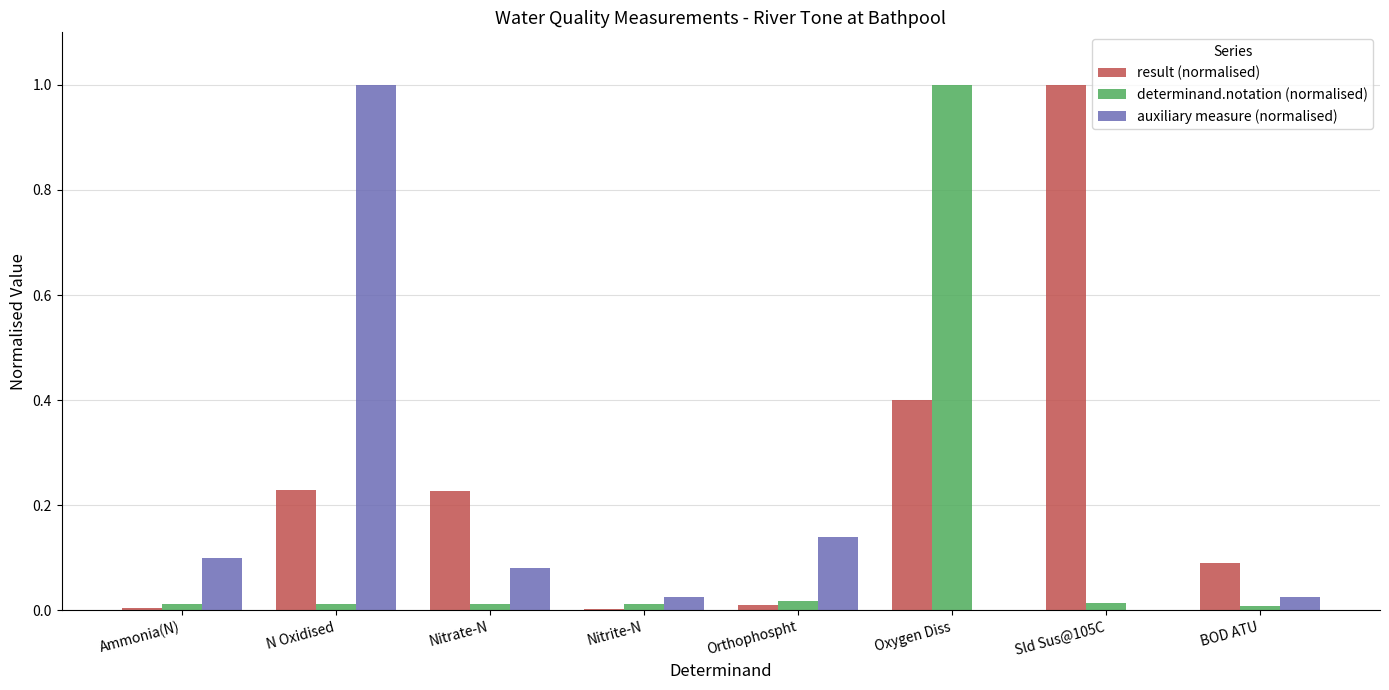

What is the sum of all auxiliary measure (normalised) values?

1.4